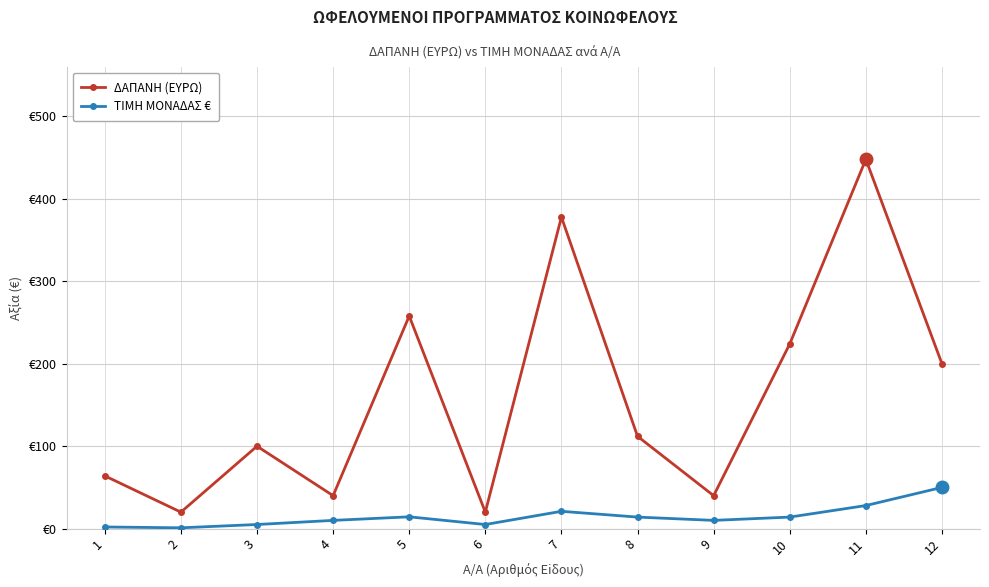

True or false: ΤΙΜΗ ΜΟΝΑΔΑΣ € and ΔΑΠΑΝΗ (ΕΥΡΩ) intersect in this chart.

False